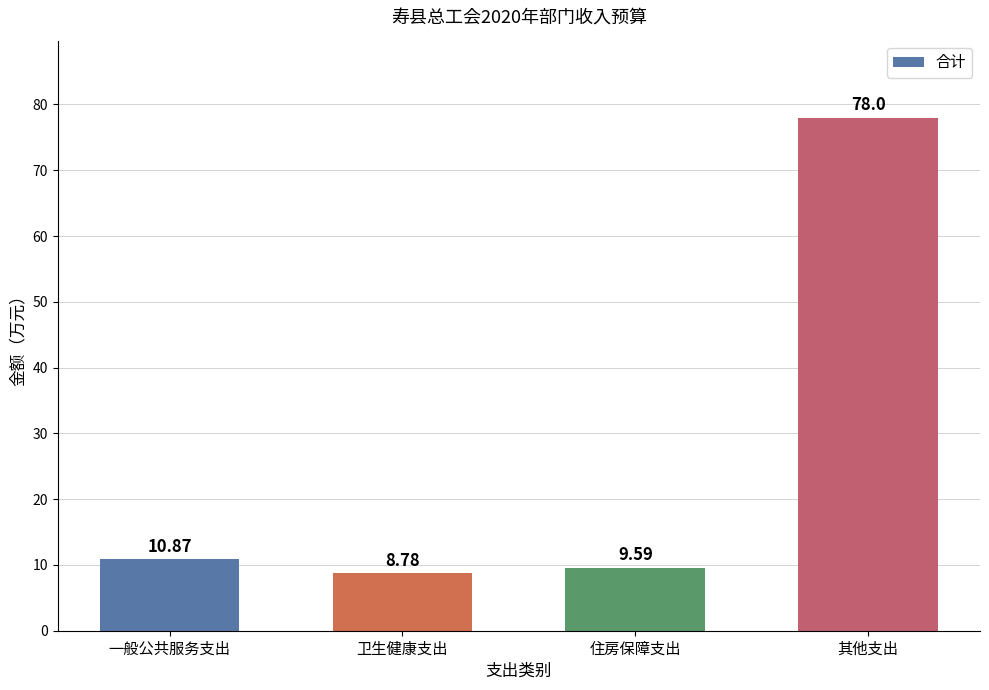

Reading left to right, transcribe all the data shown in this chart.

10.9	8.8	9.6	78.0